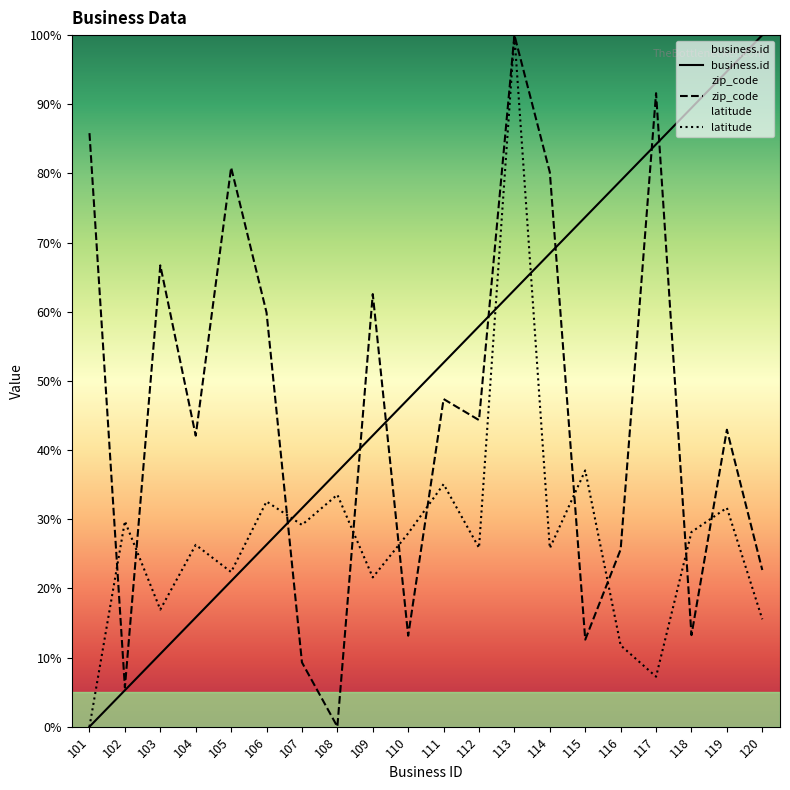

Rank the series by their average value, from highest to lowest.

business.id, zip_code, latitude